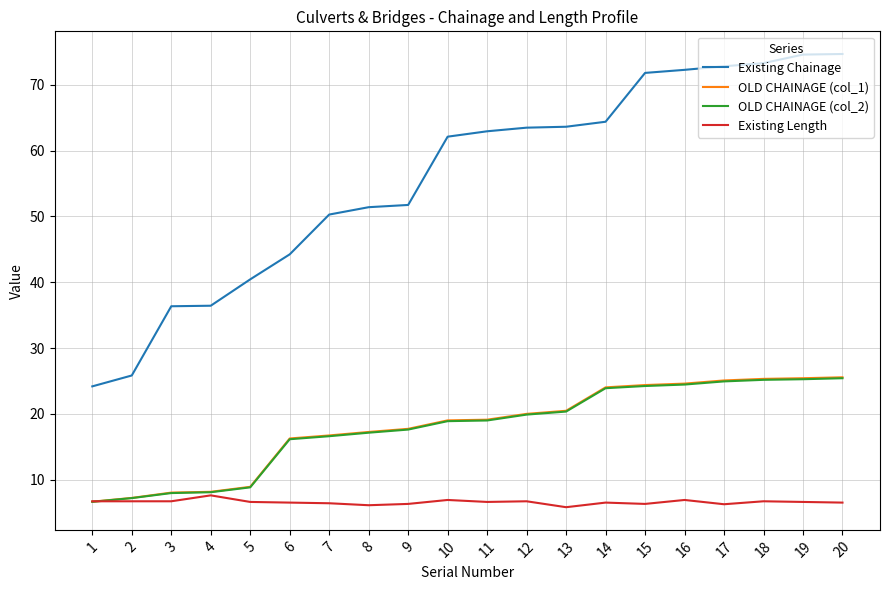

What is the spread (max minus min) of values at 13?

57.8